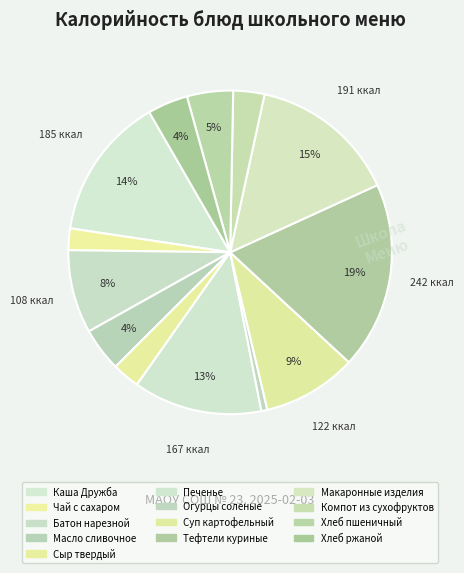

True or false: Чай с сахаром accounts for 2% of the total.

True